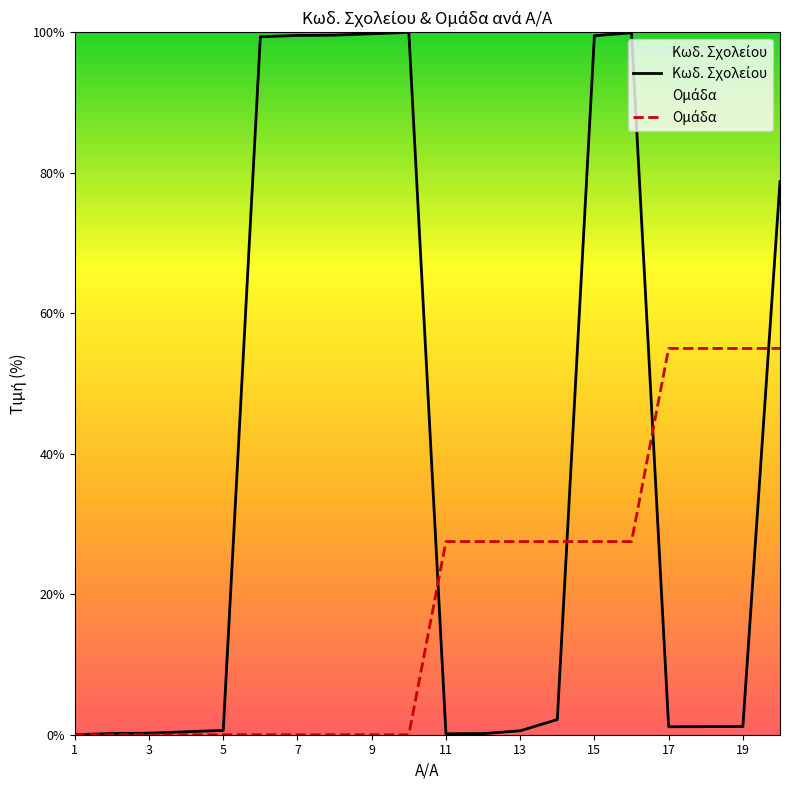

What is the difference between the maximum and second lowest values in the Ομάδα series?

55.0